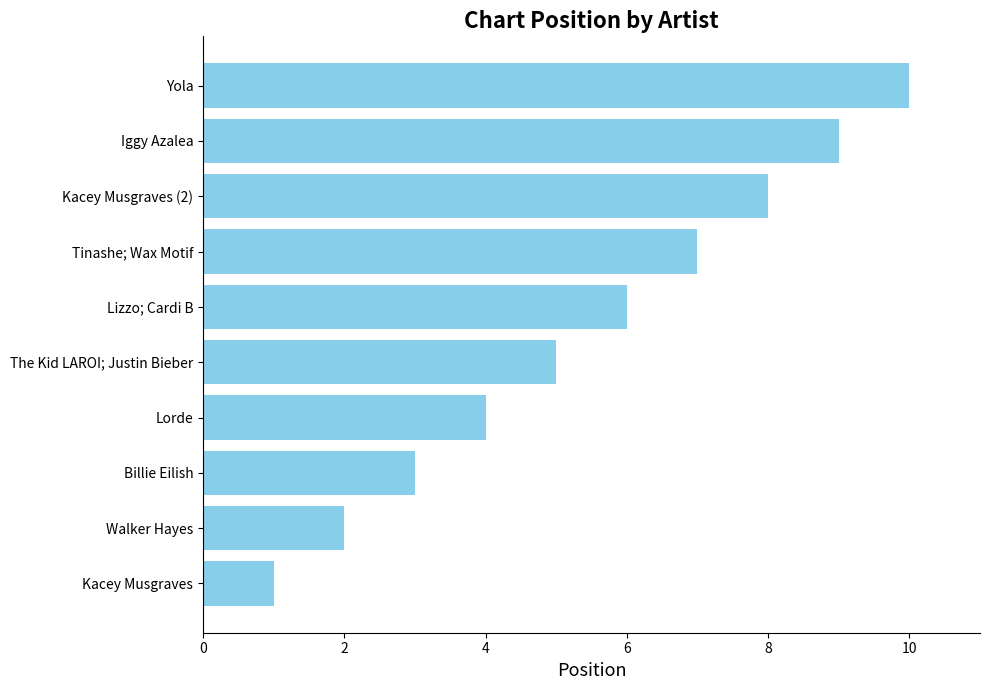

Which label corresponds to the smallest value in the chart?

Kacey Musgraves